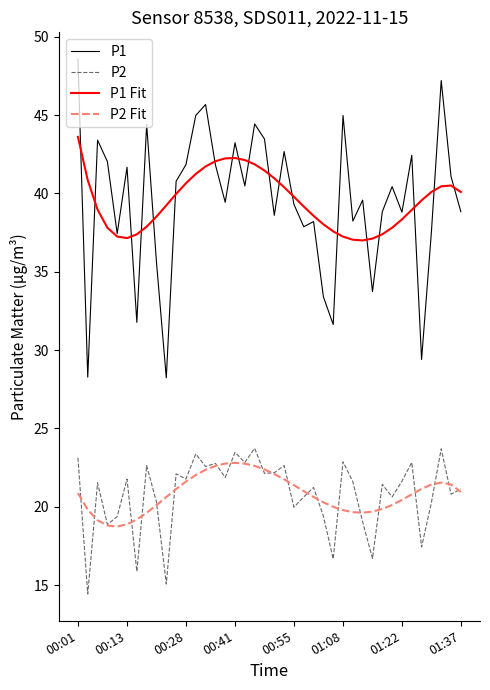

True or false: P1 Fit and P2 cross at least once.

False